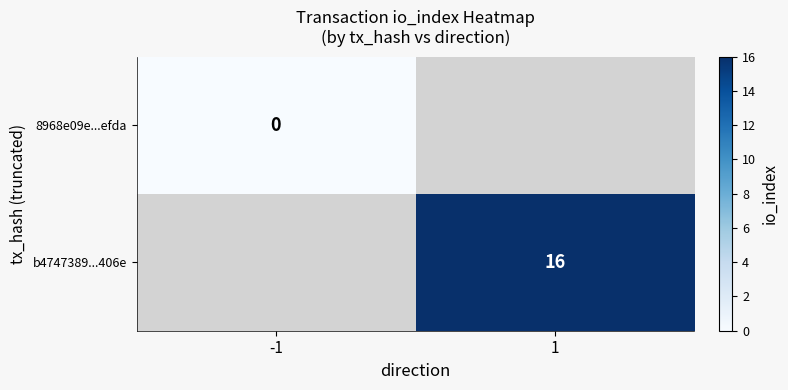

Which label corresponds to the largest value in the chart?

1